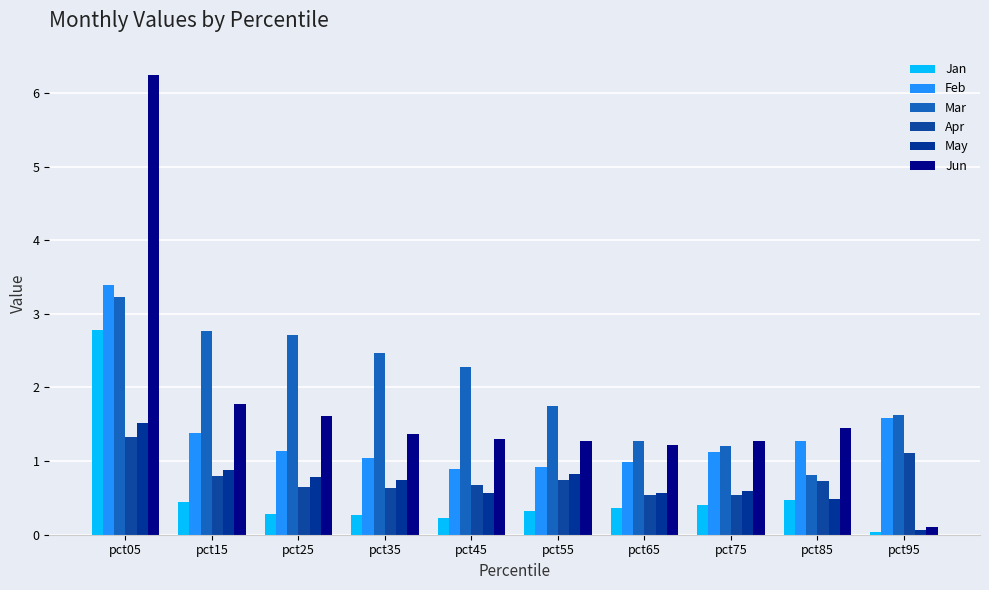

Rank the series by their maximum value, from highest to lowest.

Jun, Feb, Mar, Jan, May, Apr